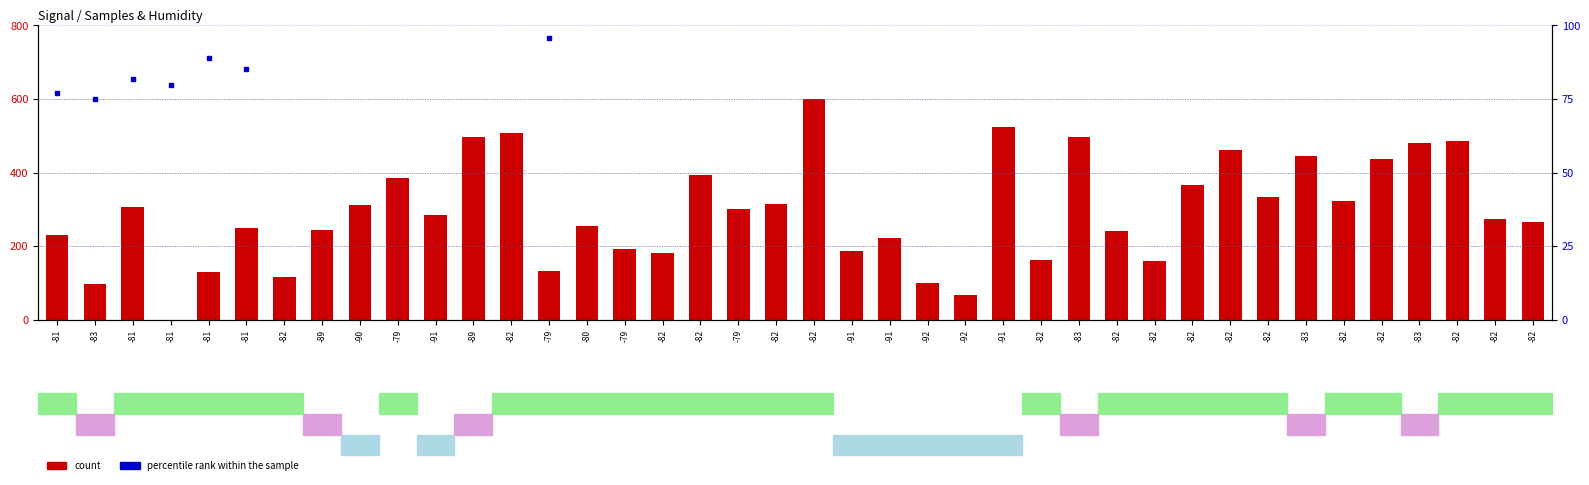

Which series contains the lowest Y value?

count